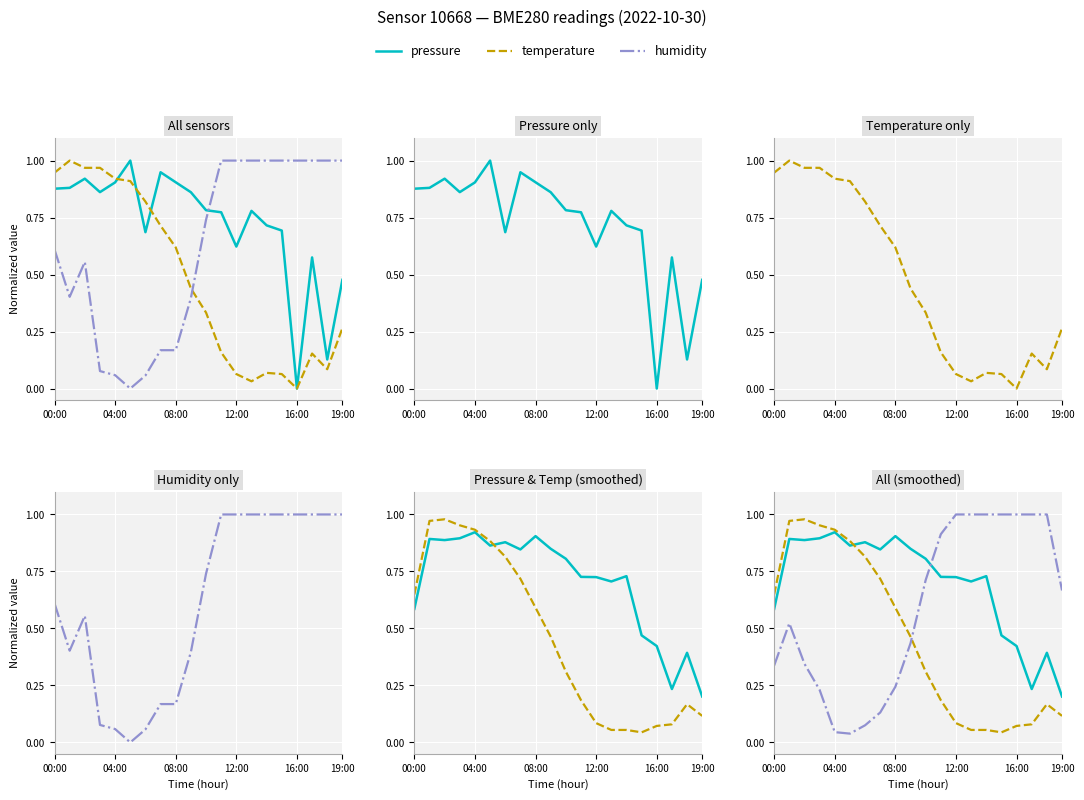

What is the approximate value of temperature at 6?

0.8